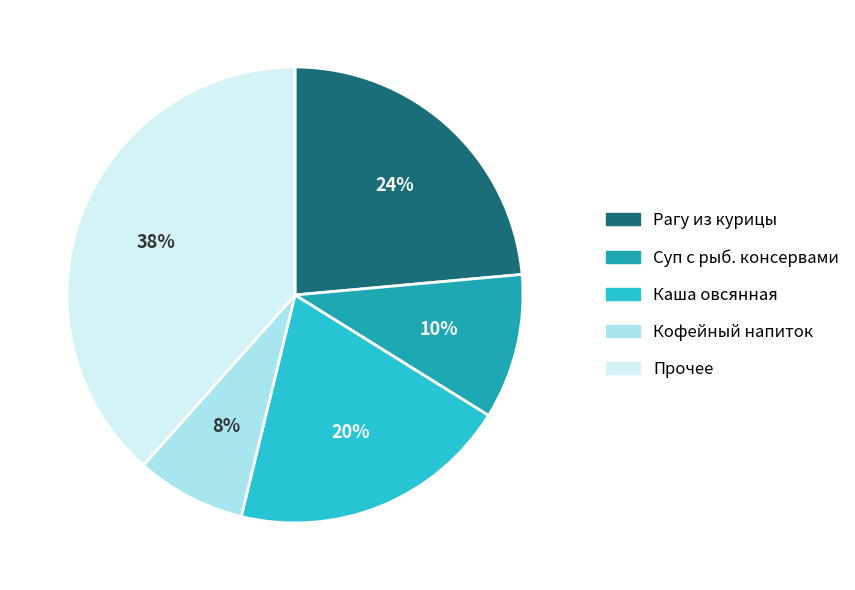

To the nearest percent, what is the average slice percentage?

20%